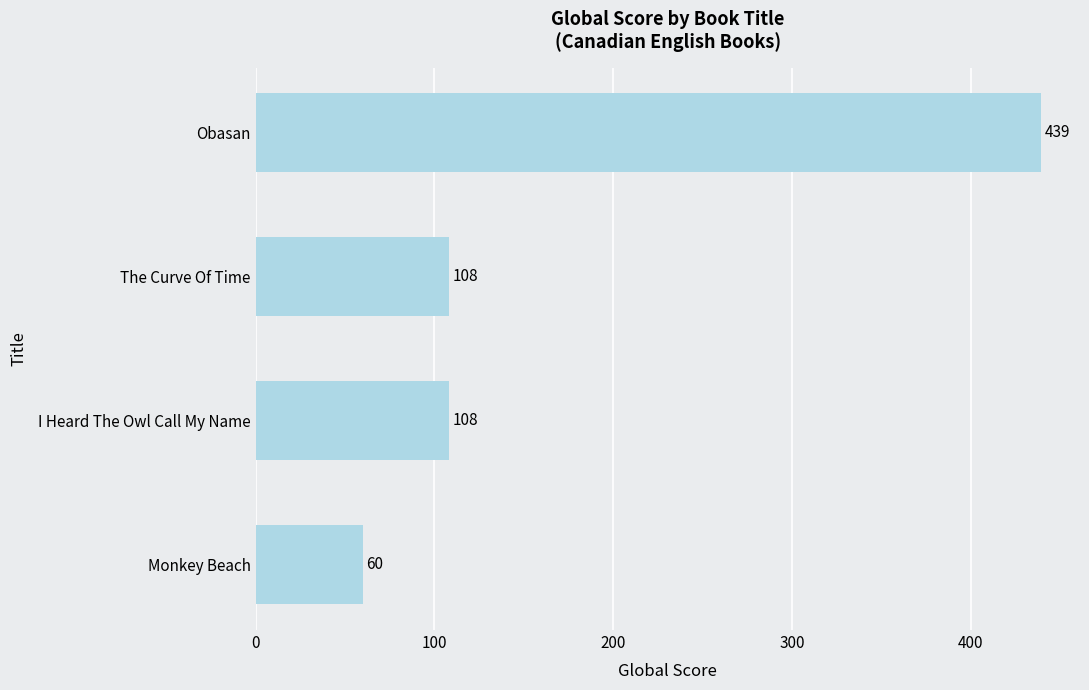

What is the difference between the maximum and minimum values?

379